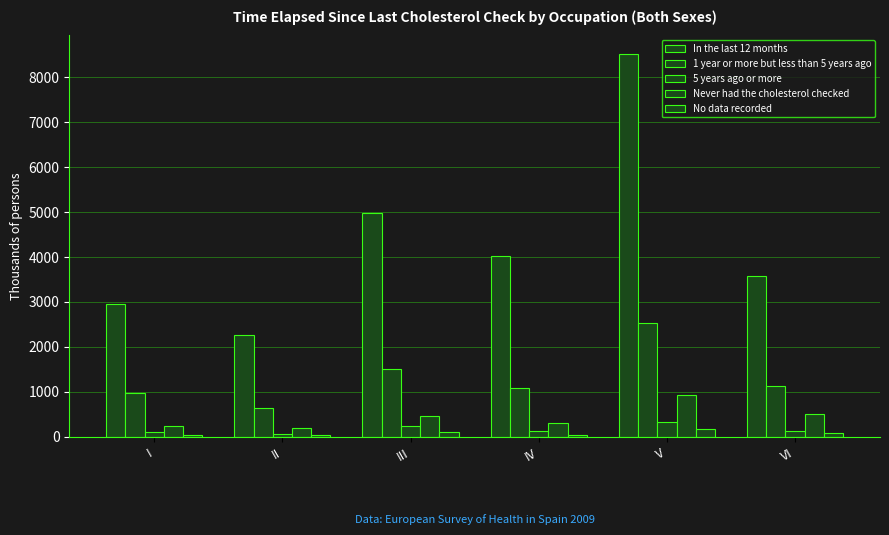

How many bars are there in each group?

5